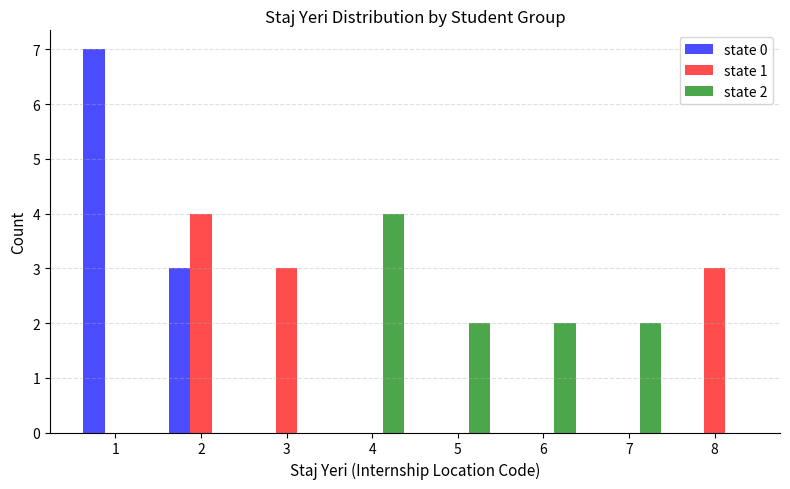

What is the sum of all state 1 values?

10